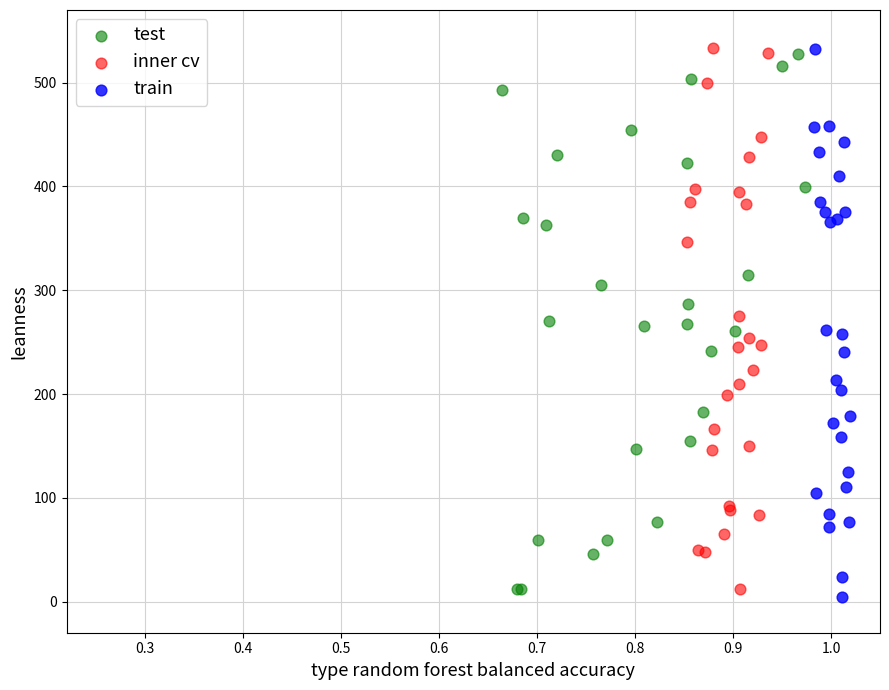

What are all the series names shown in the legend?

test, inner cv, train